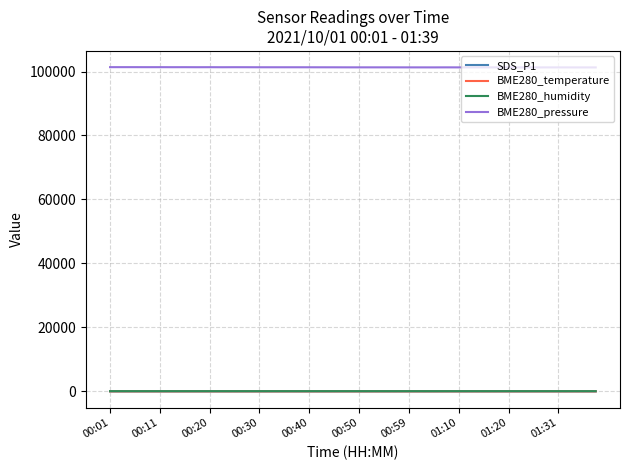

What is the highest value of the BME280_pressure series?

101360.8